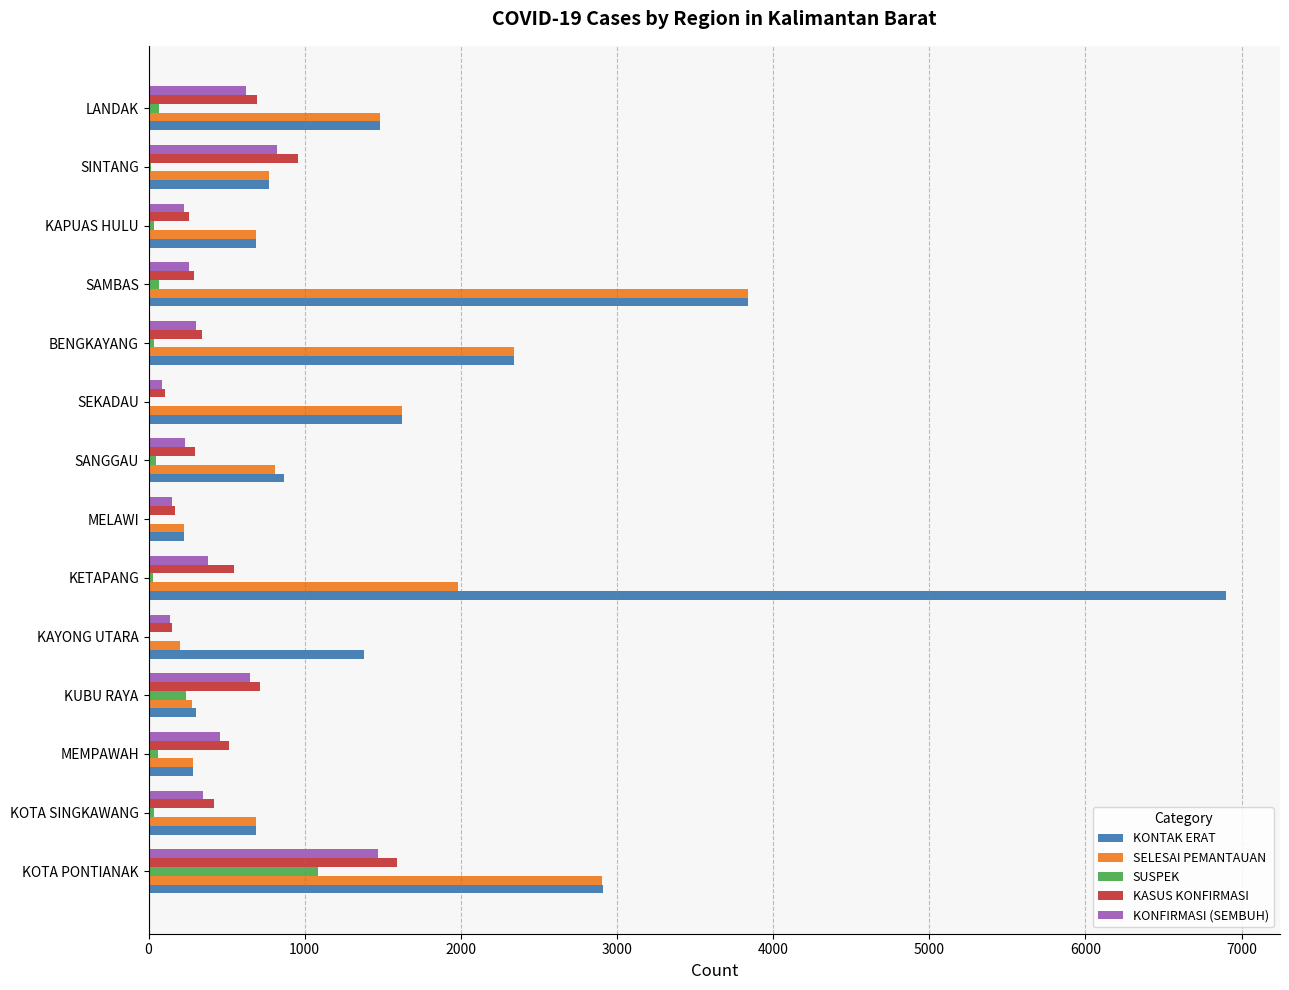

Which series changed the most between KOTA PONTIANAK and SINTANG?

KONTAK ERAT